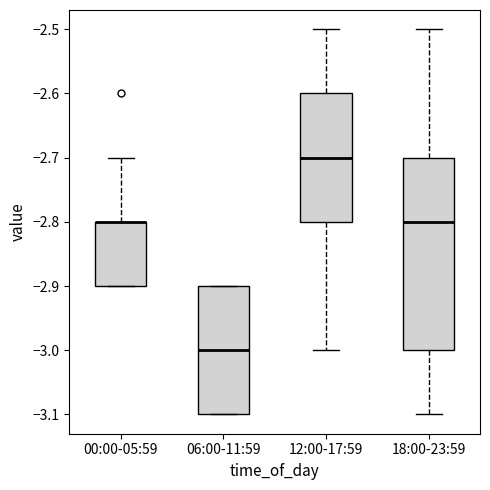

Where does the upper whisker of the box for 18:00-23:59 end on the y-axis? The values are not printed on the chart, so give them approximately, as read against the axis.

-2.5